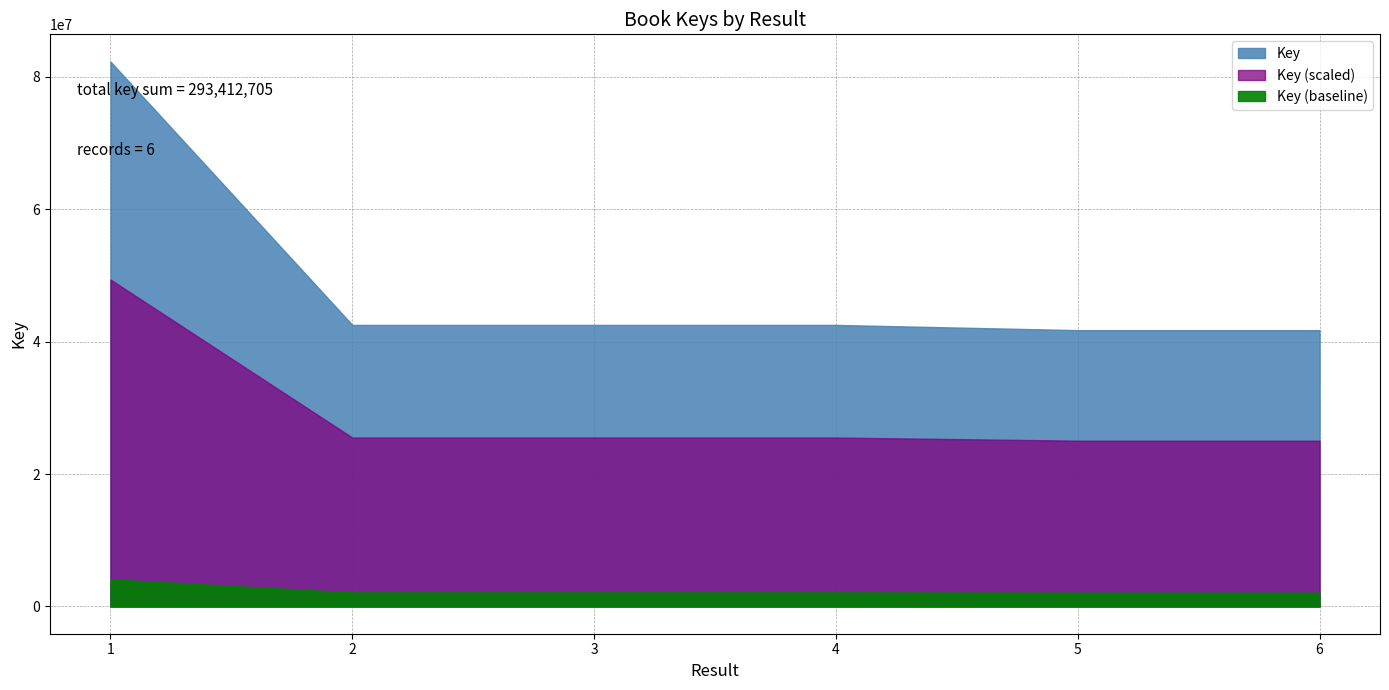

Approximately how many times larger is the value at 2 compared to 4?

1.0